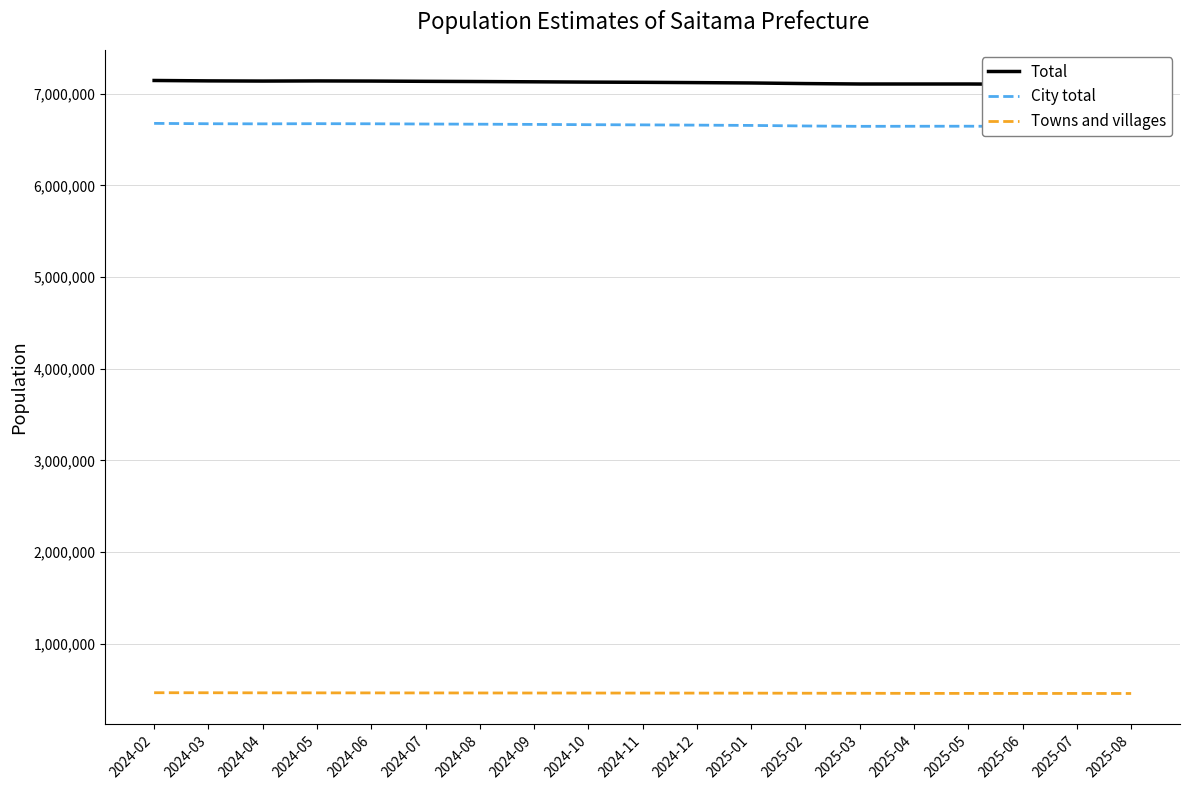

The value of Total at 2025-03 is 3727015. True or false?

False